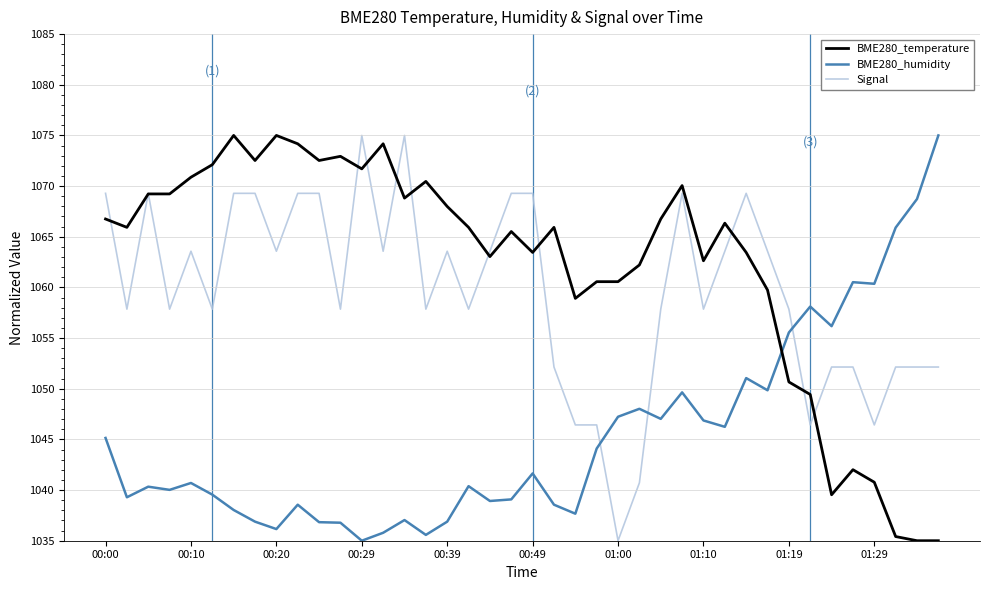

What is the minimum value shown in the chart?

1035.0